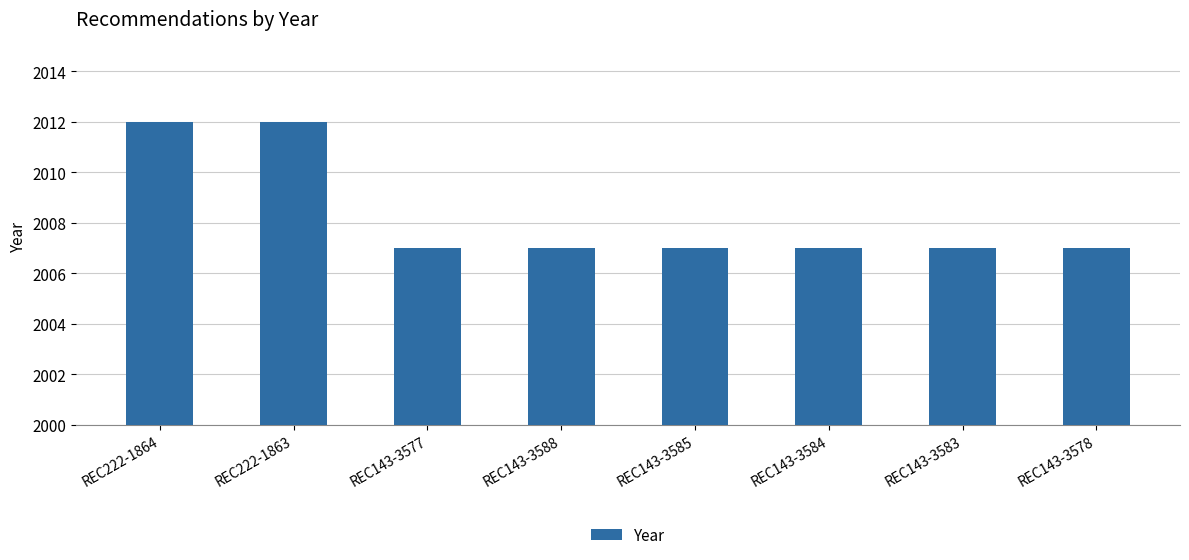

The value at REC143-3584 is 3463. True or false?

False